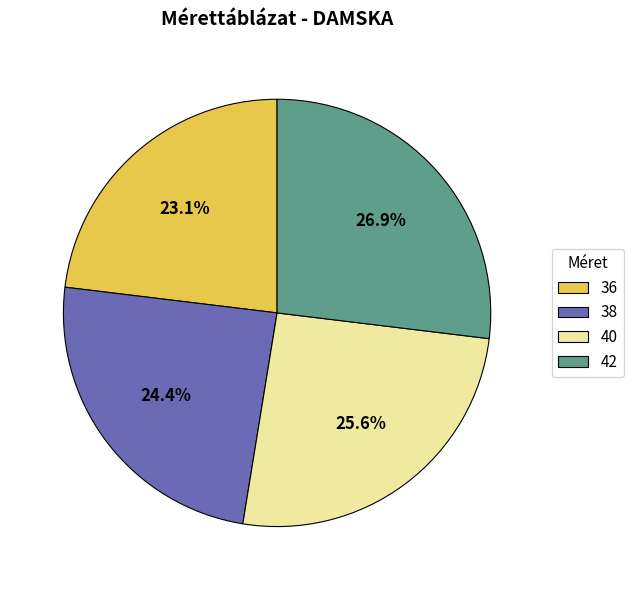

What portion of the pie excludes 42?

73.1%